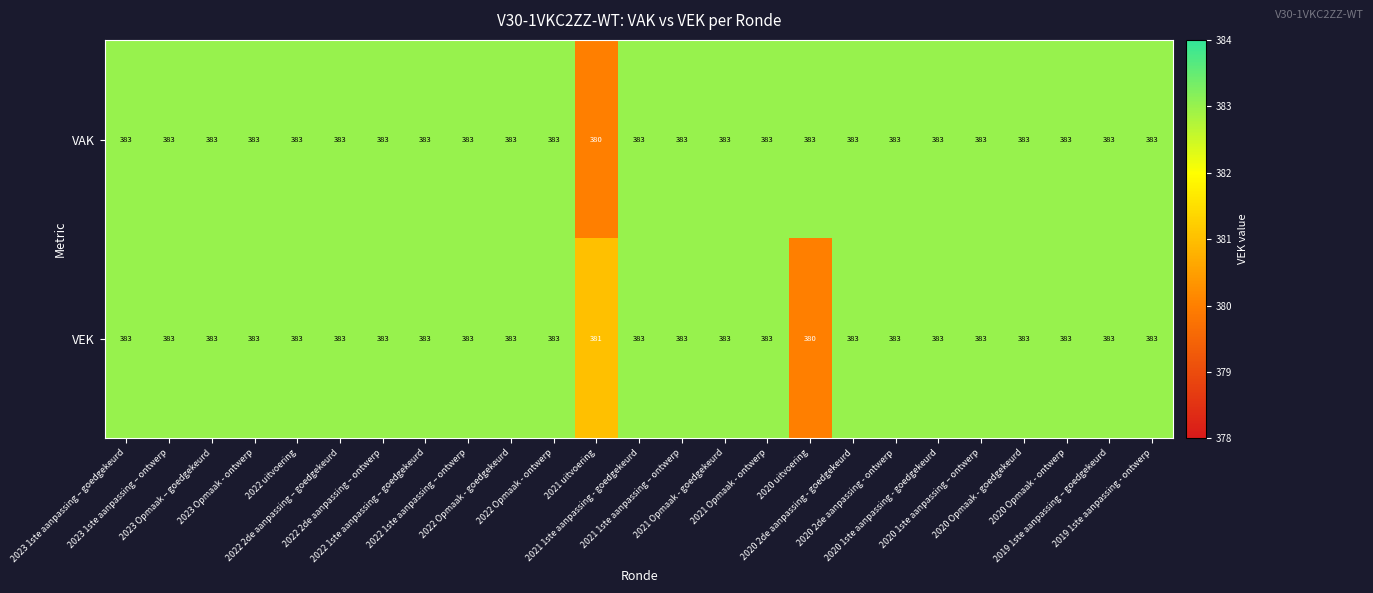

Which series has the largest total across all categories?

VAK